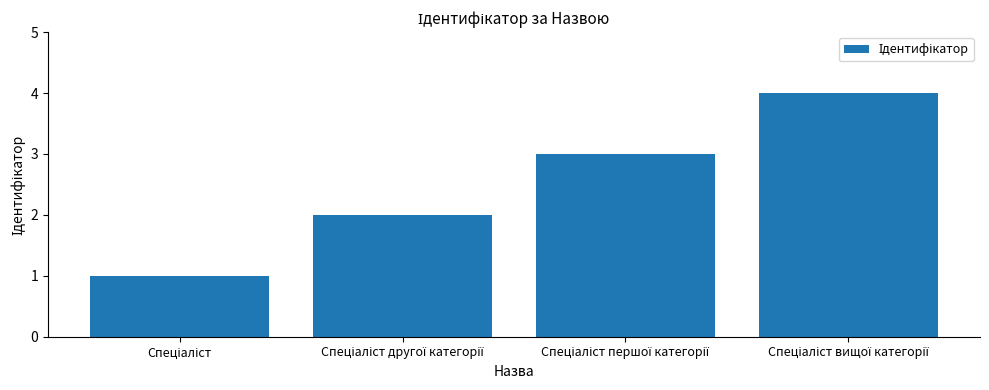

What is the maximum value shown in the chart?

4